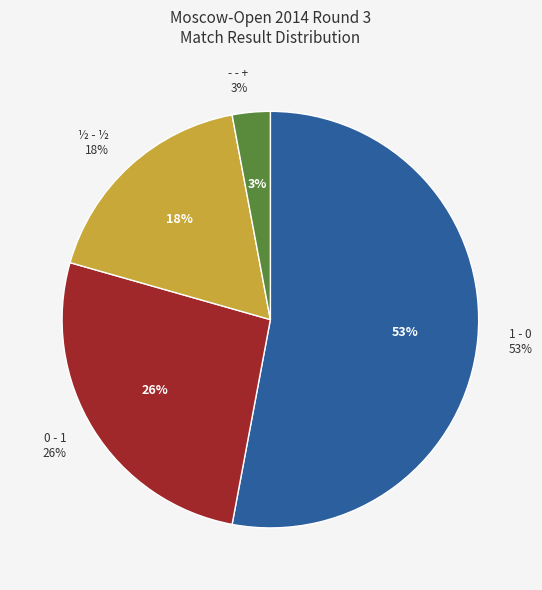

The + - - slice represents 1% of the pie. True or false?

False